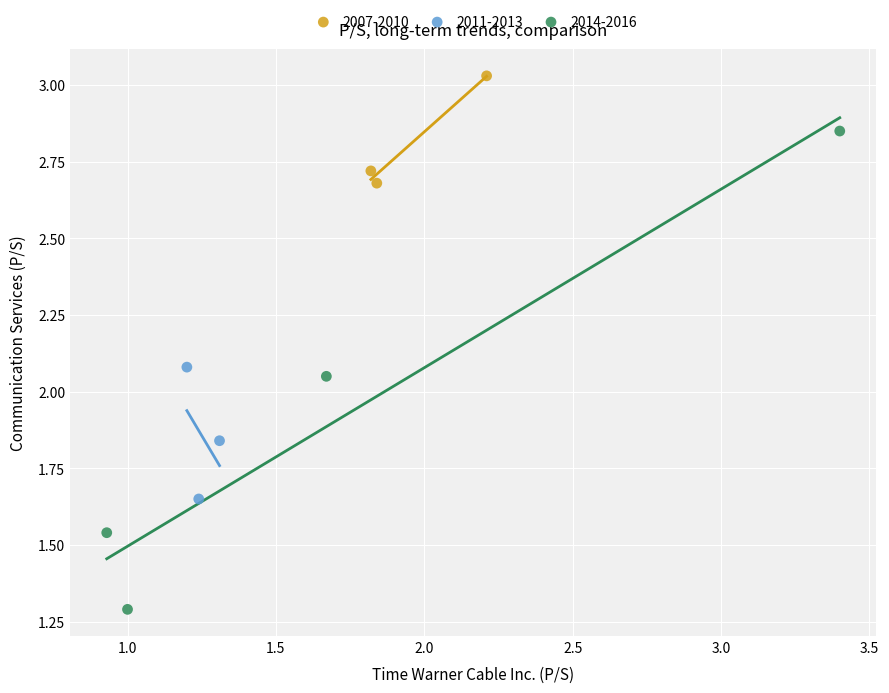

Which series has the widest spread of Y values?

2014-2016